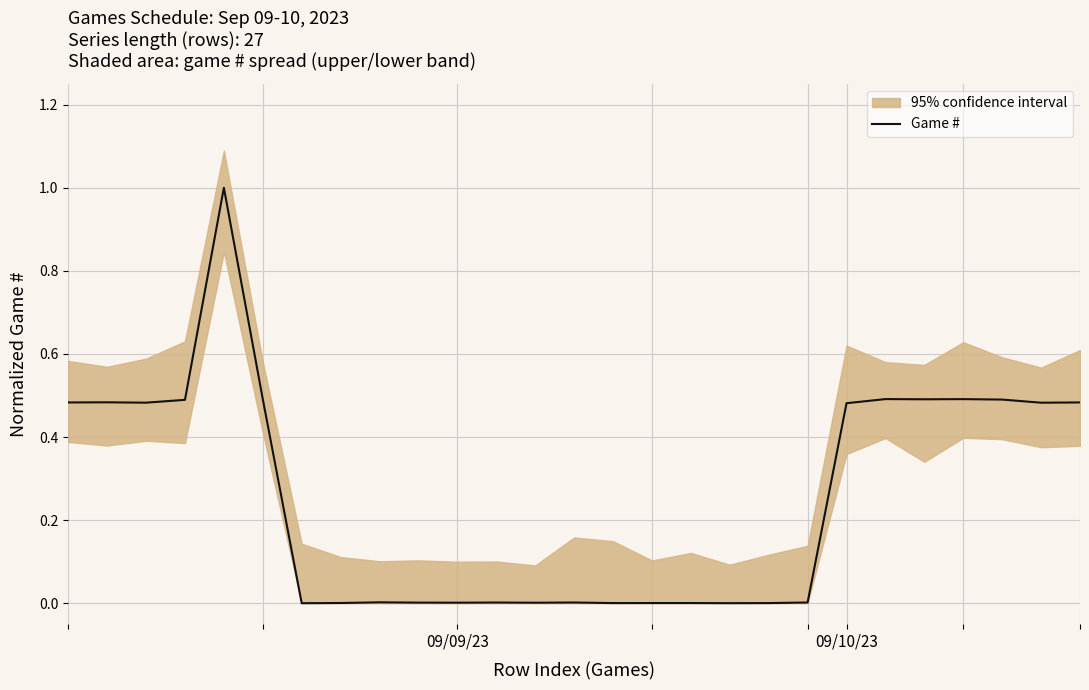

What position from the right is 21?

6